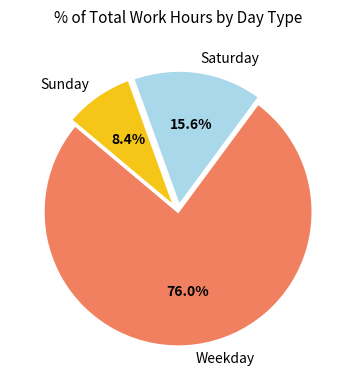

Rank the categories by value from highest to lowest.

Weekday, Saturday, Sunday